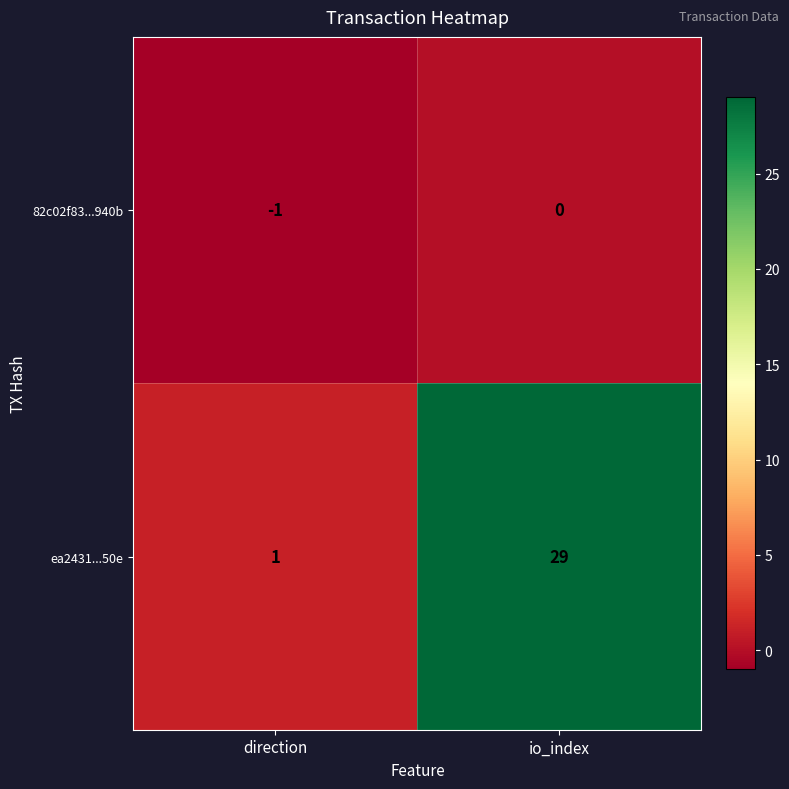

How many data points does each series have?

2